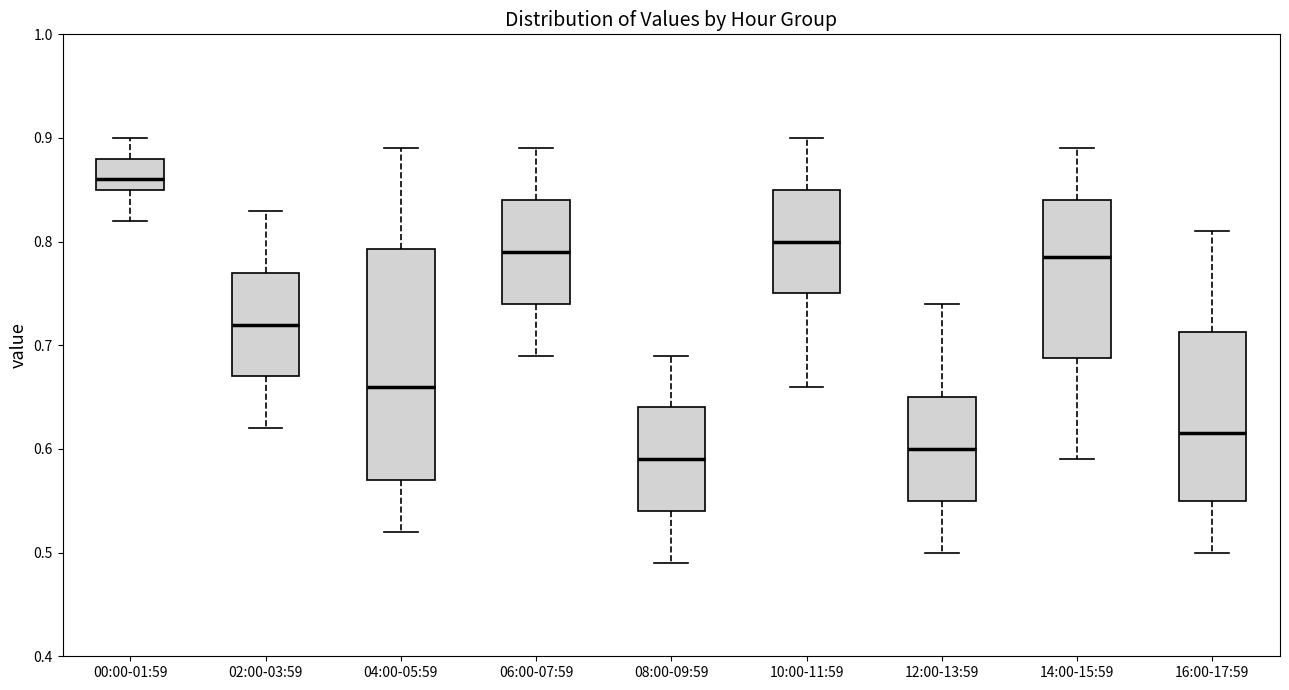

Reading left to right, read every box against the y-axis: the position of its median line, the range the box covers, and the ends of its whiskers. The values are not printed on the chart, so give them approximately, as read against the axis.

00:00-01:59: median 0.86, box 0.85 to 0.88, whiskers 0.82 to 0.90
02:00-03:59: median 0.72, box 0.67 to 0.77, whiskers 0.62 to 0.83
04:00-05:59: median 0.66, box 0.57 to 0.79, whiskers 0.52 to 0.89
06:00-07:59: median 0.79, box 0.74 to 0.84, whiskers 0.69 to 0.89
08:00-09:59: median 0.59, box 0.54 to 0.64, whiskers 0.49 to 0.69
10:00-11:59: median 0.80, box 0.75 to 0.85, whiskers 0.66 to 0.90
12:00-13:59: median 0.60, box 0.55 to 0.65, whiskers 0.50 to 0.74
14:00-15:59: median 0.79, box 0.69 to 0.84, whiskers 0.59 to 0.89
16:00-17:59: median 0.62, box 0.55 to 0.71, whiskers 0.50 to 0.81